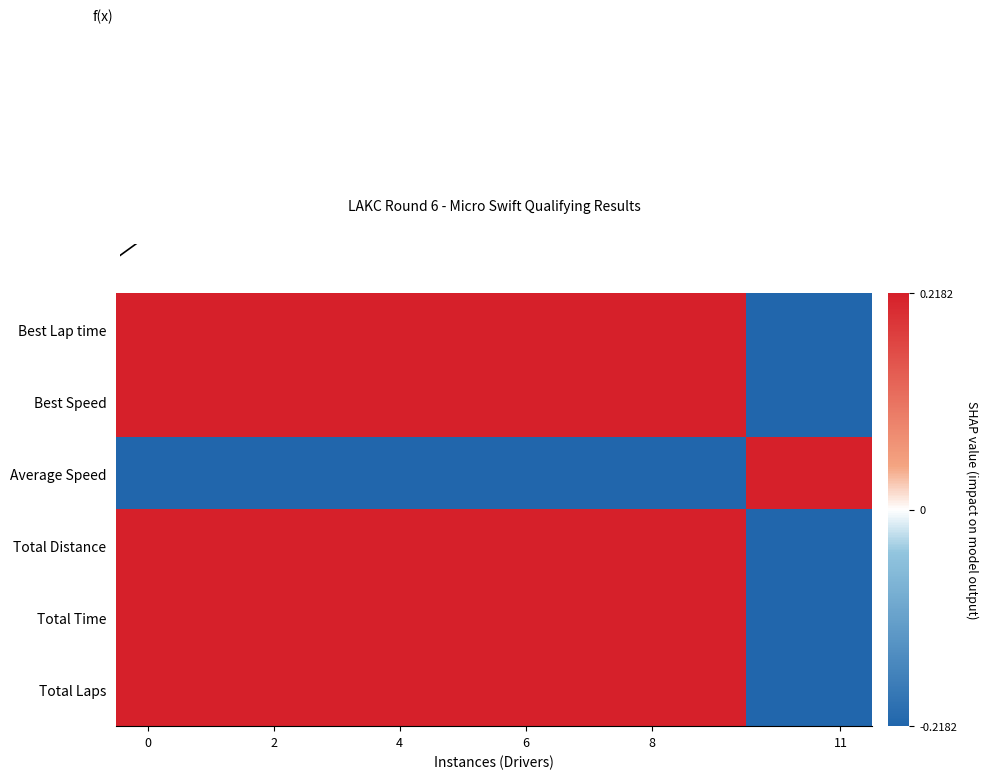

At how many categories does at least one series exceed 0?

12